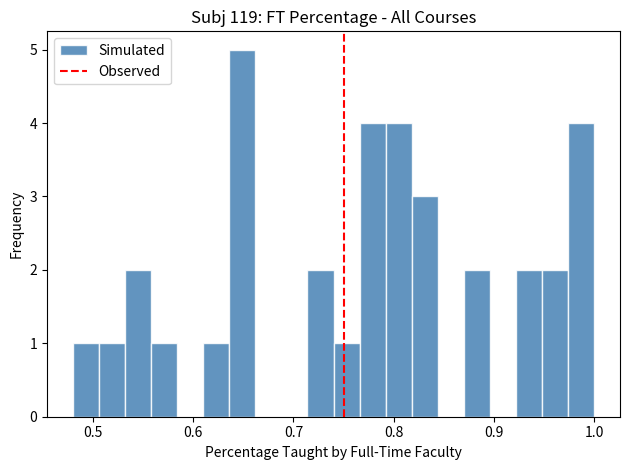

Read against the x-axis, roughly where is the centre of the tallest bar?

0.65